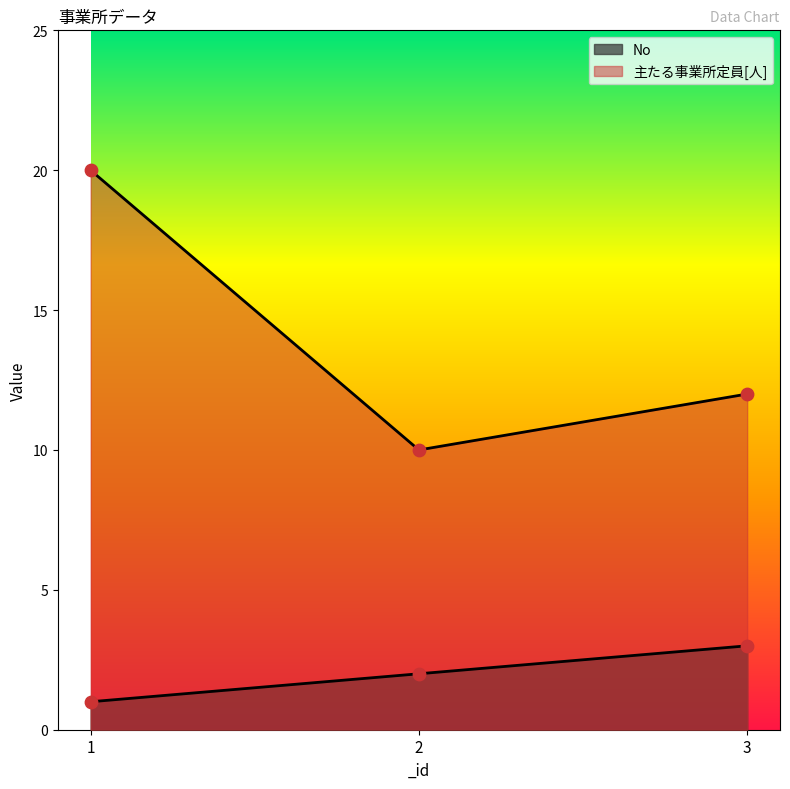

At how many categories does at least one series exceed 7?

3